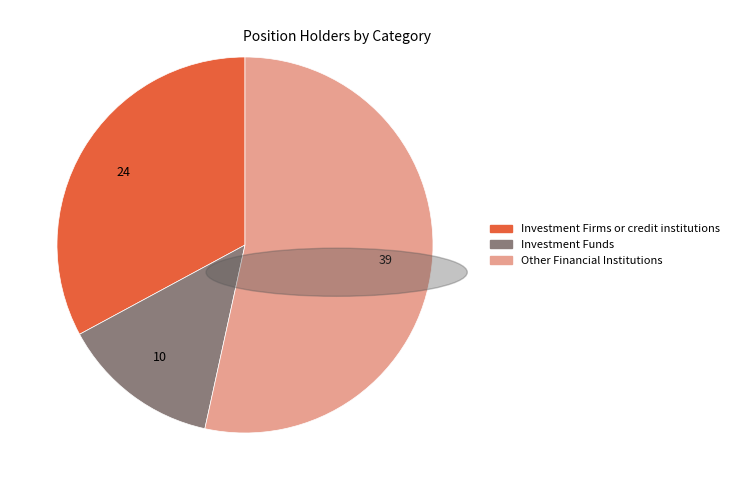

Does any single category account for the majority?

Yes